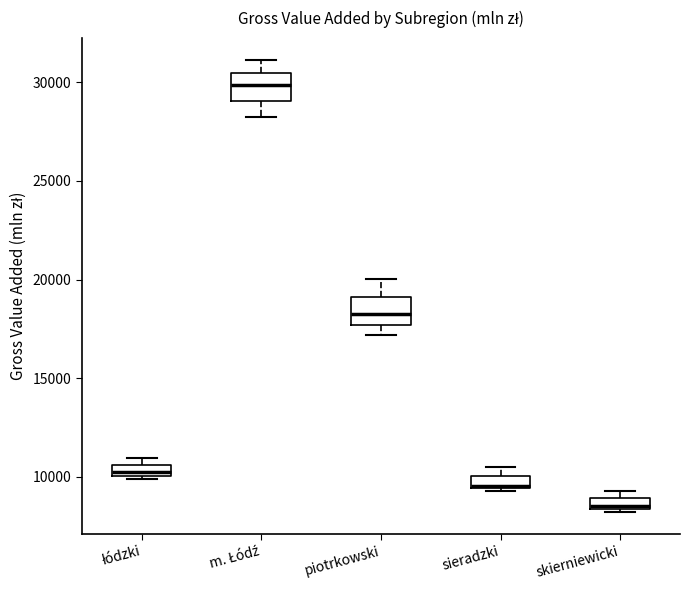

Which box's median line is the lowest?

skierniewicki